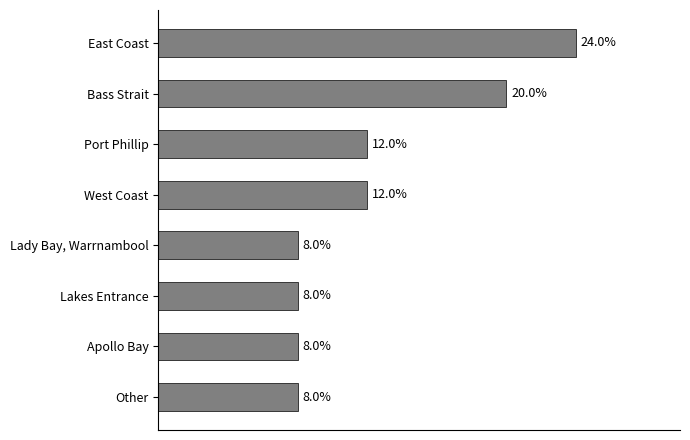

Which label corresponds to the largest value in the chart?

East Coast